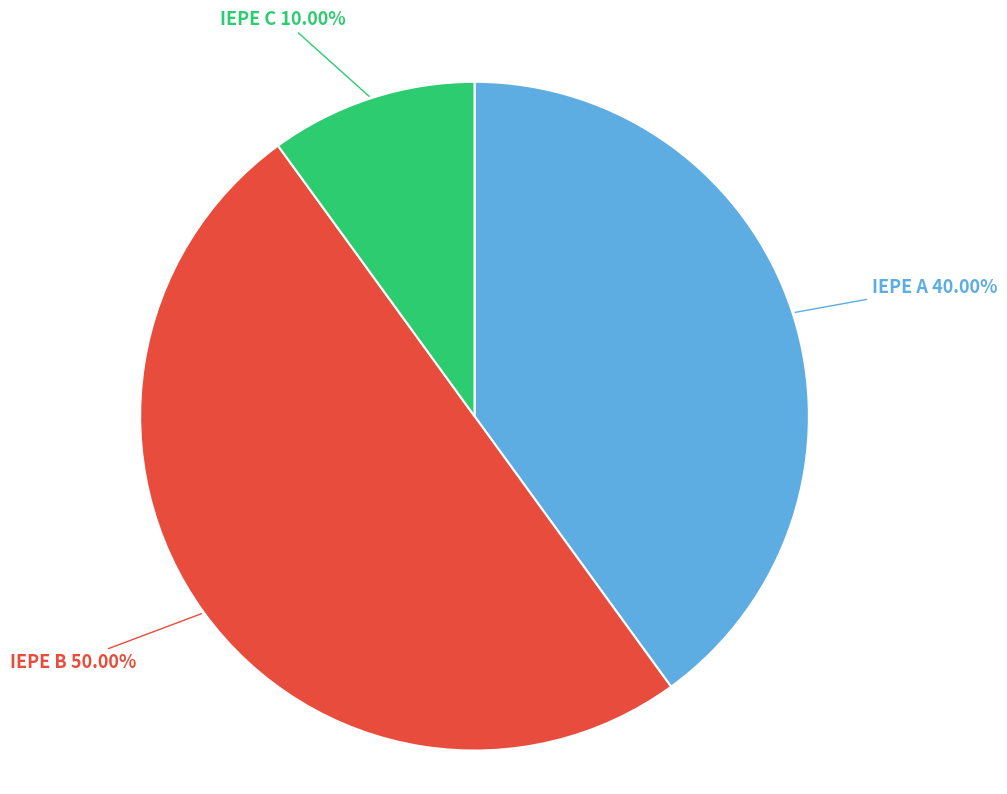

Rank the categories by value from lowest to highest.

IEPE C, IEPE A, IEPE B